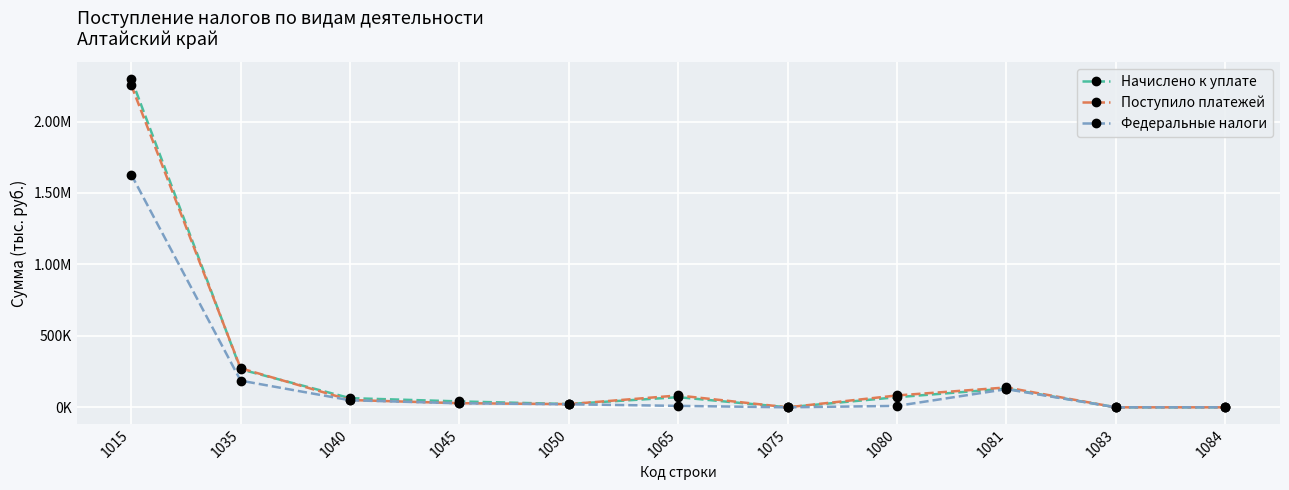

Does the chart display data point markers on the line(s)?

Yes